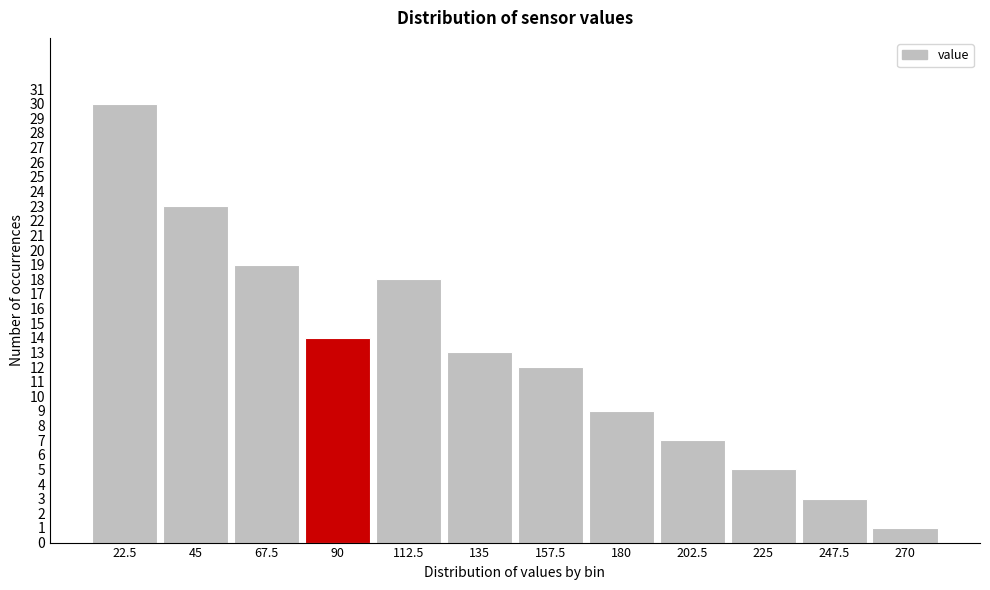

Reading left to right, transcribe this chart: for each bar, give the range it covers on the x-axis and its height. Neither the bar edges nor the heights are printed on the chart, so give them approximately, as read against the axes.

10 to 35: 30
35 to 55: 23
55 to 80: 19
80 to 100: 14
100 to 125: 18
125 to 145: 13
145 to 170: 12
170 to 190: 9
190 to 215: 7
215 to 235: 5
235 to 260: 3
260 to 280: 1